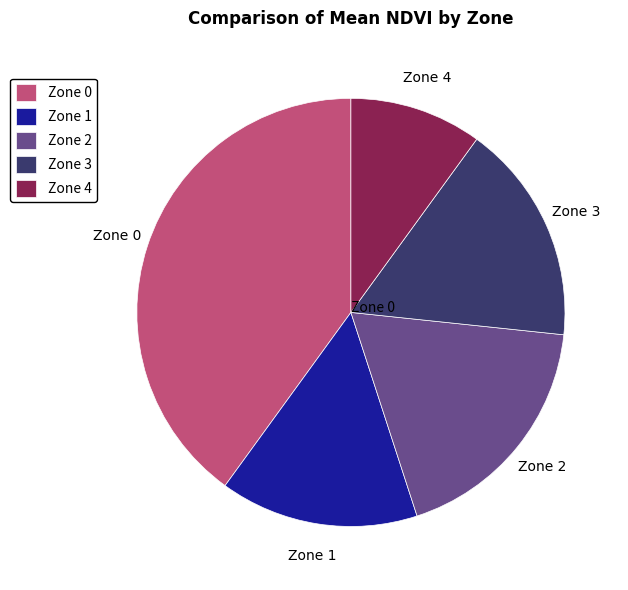

True or false: Zone 2 accounts for 24% of the total.

False